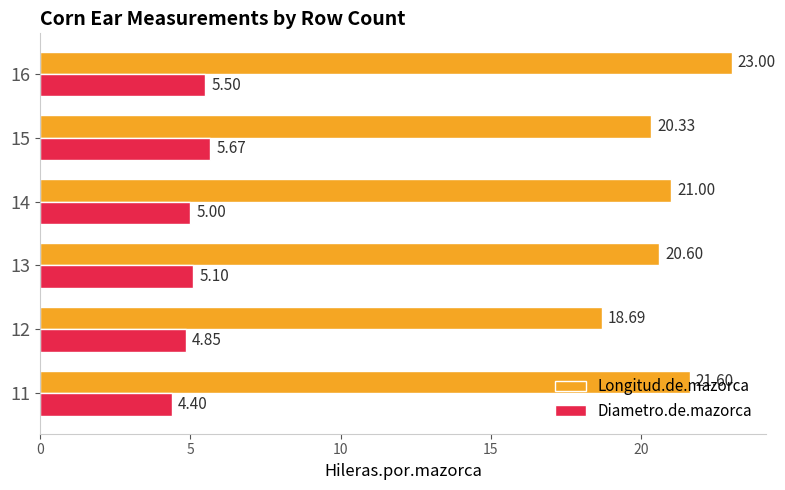

What is the total value across all series at 12?

23.5